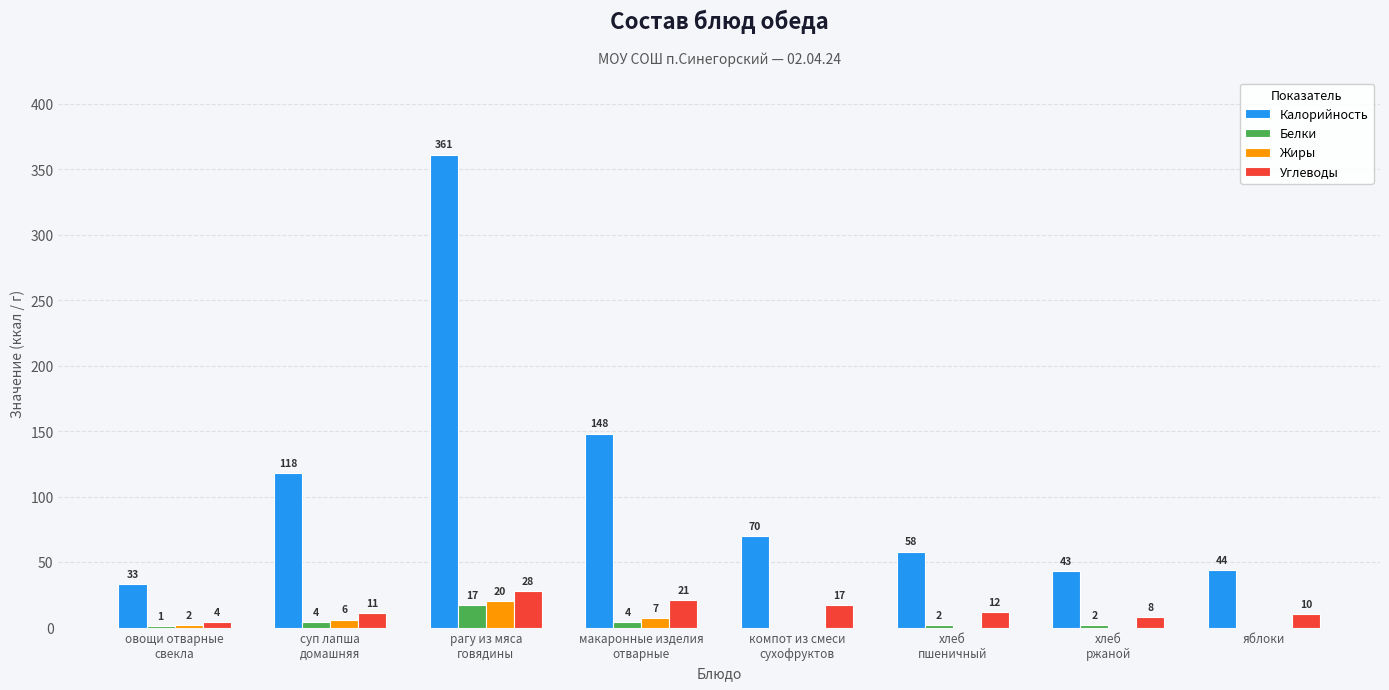

Which series has the largest total across all categories?

Калорийность